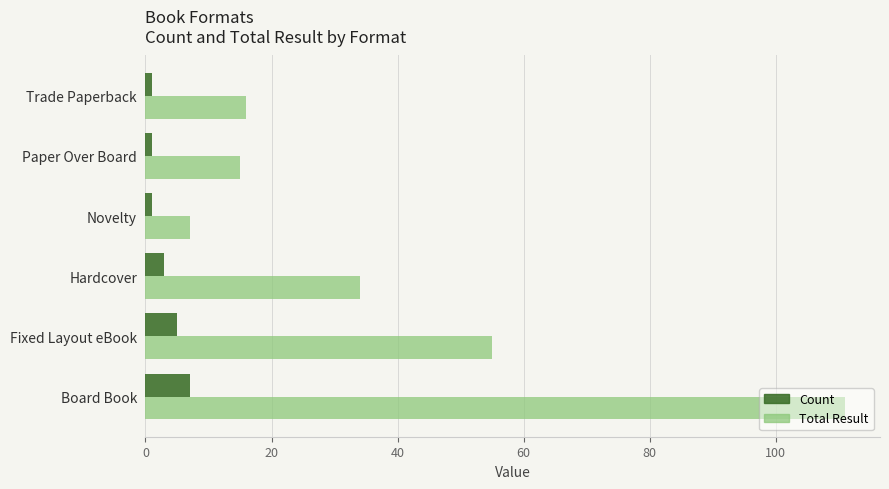

List the series in order of their overall mean, lowest first.

Count, Total Result